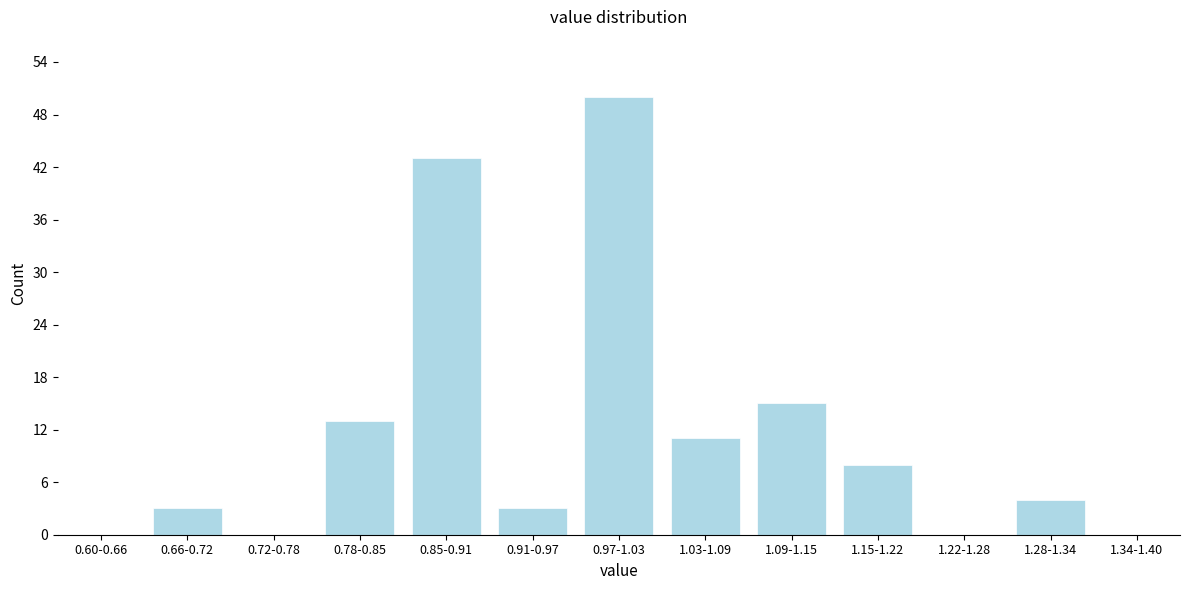

Reading left to right, what are all the values shown in this chart?

0.60-0.66=0	0.66-0.72=3	0.72-0.78=0	0.78-0.85=13	0.85-0.91=43	0.91-0.97=3	0.97-1.03=50	1.03-1.09=11	1.09-1.15=15	1.15-1.22=8	1.22-1.28=0	1.28-1.34=4	1.34-1.40=0